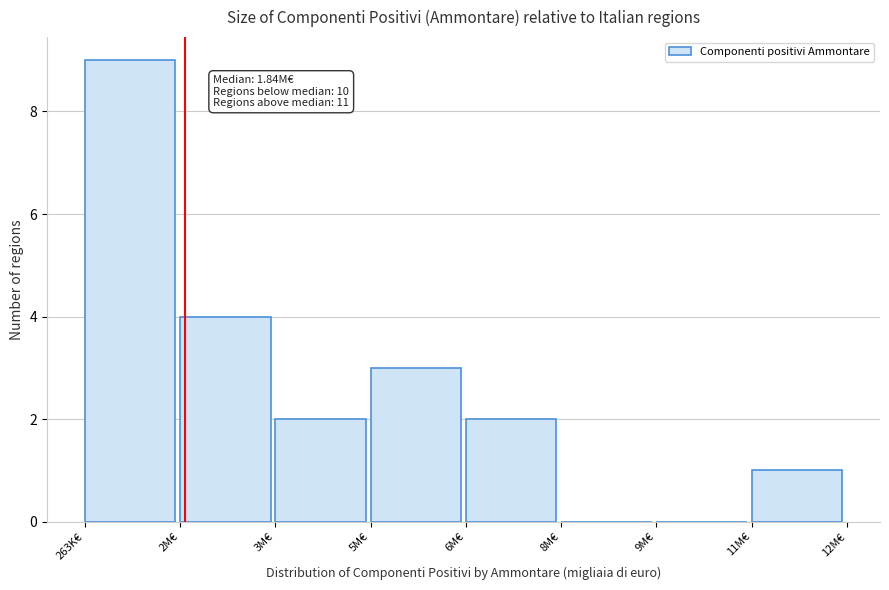

Reading right to left, extract all data points from this chart.

11M€=1	9M€=0	8M€=0	6M€=2	5M€=3	3M€=2	2M€=4	263K€=9